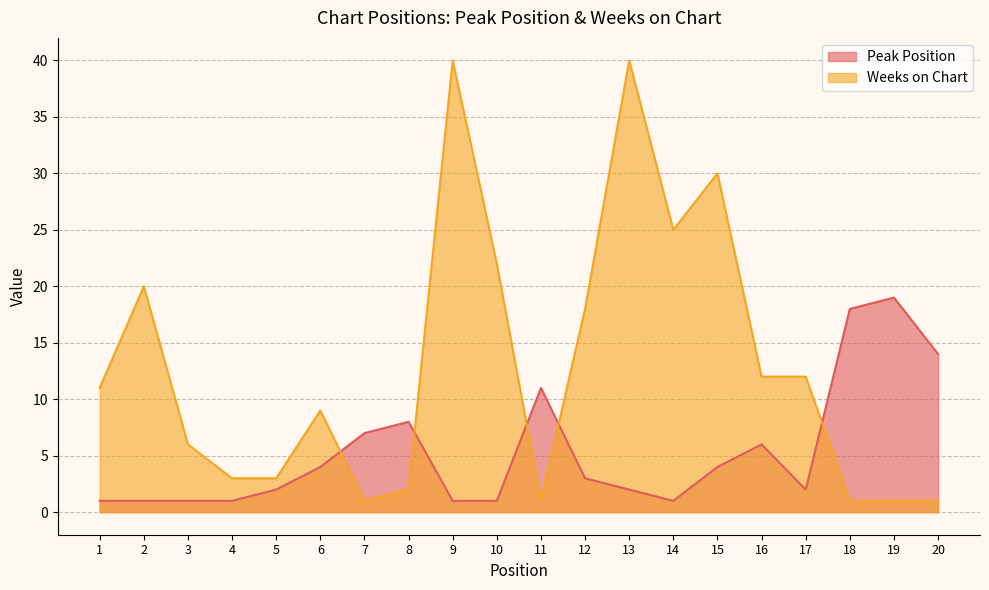

Between 8 and 13, which series saw the biggest shift?

Weeks on Chart